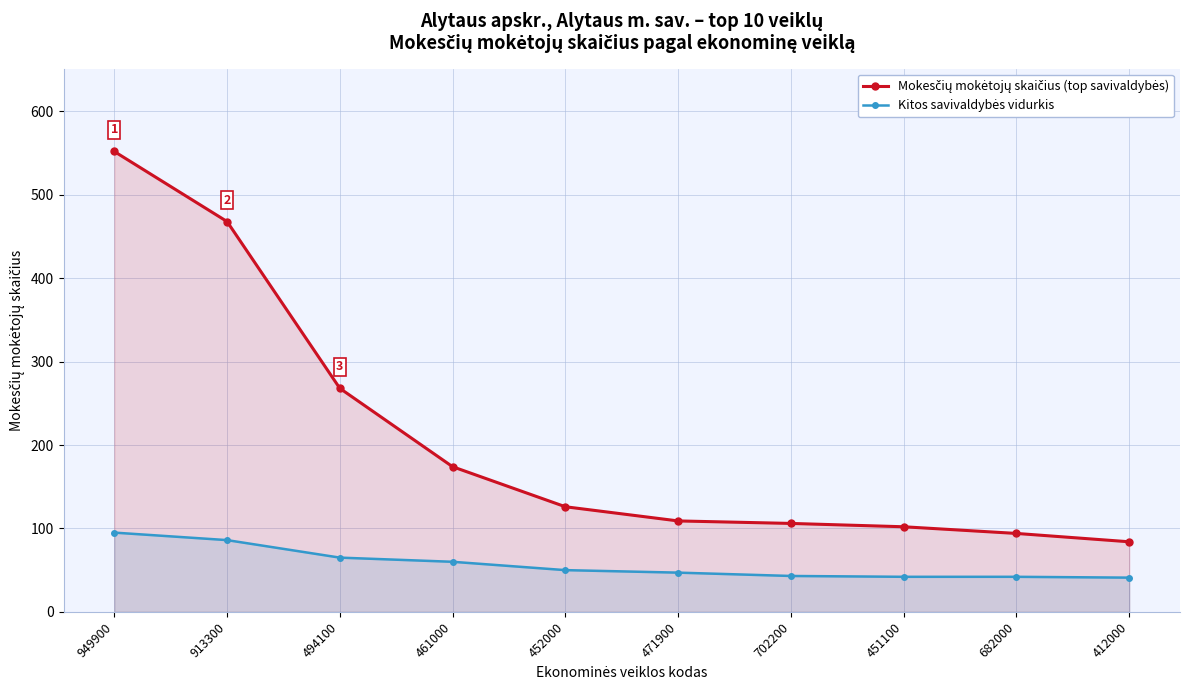

Where is Mokesčių mokėtojų skaičius (top savivaldybės) nearest to the value 318?

494100